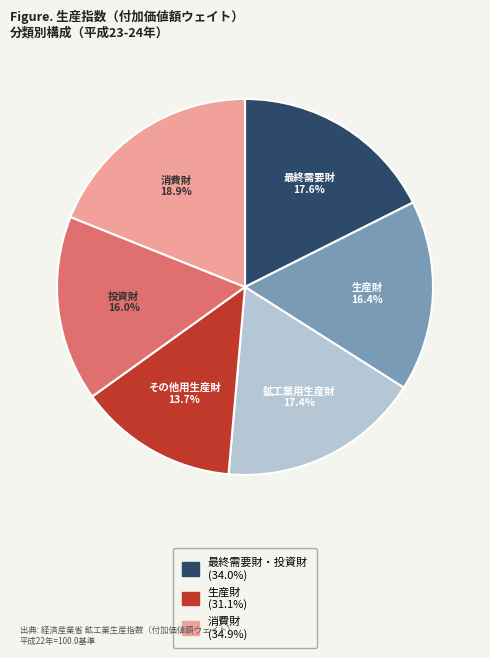

Does any single category account for the majority?

No